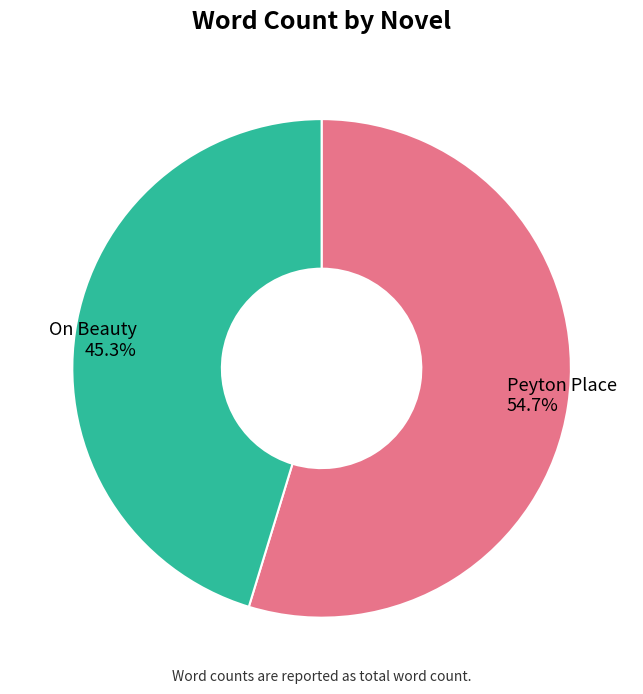

Is On Beauty the majority of the pie?

No